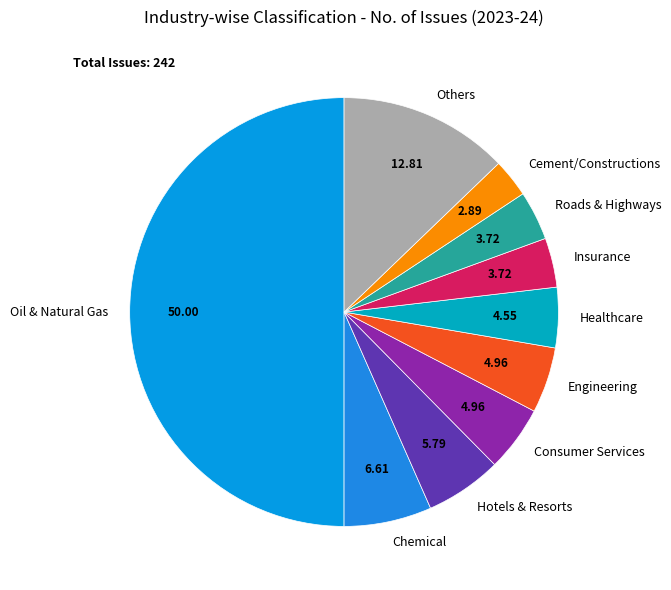

What is the largest slice in the pie chart?

Oil & Natural Gas